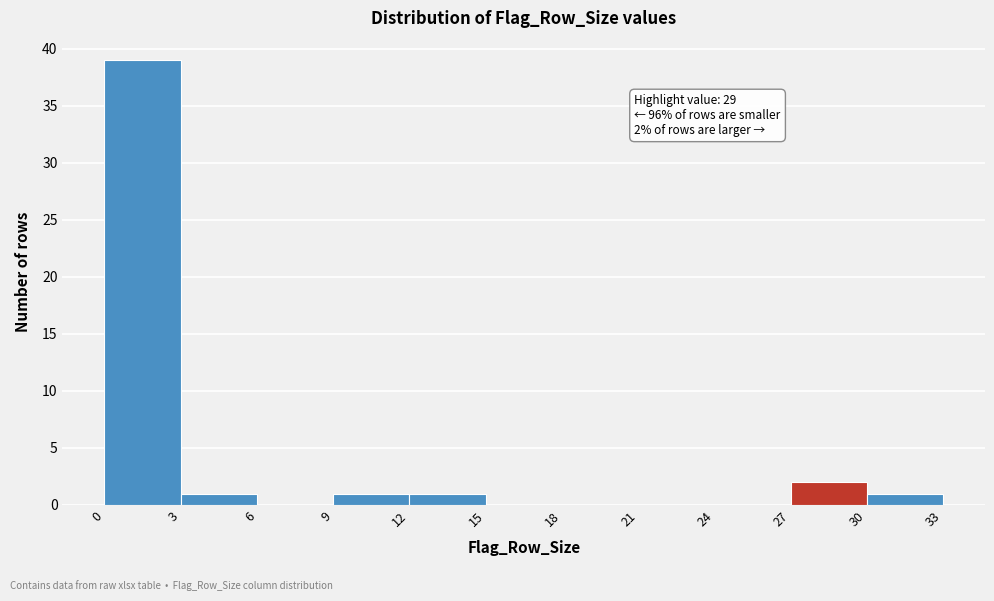

Over which range of the x-axis is the bar tallest?

0 to 3